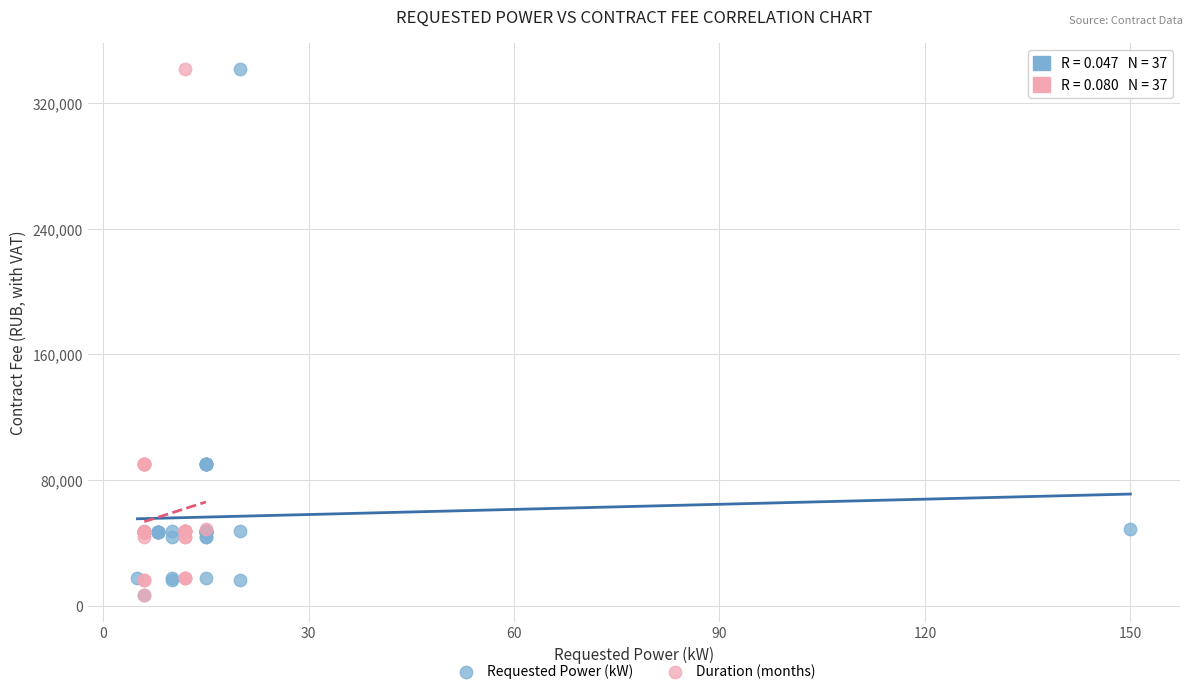

What are all the series names shown in the legend?

Requested Power (kW), Duration (months)